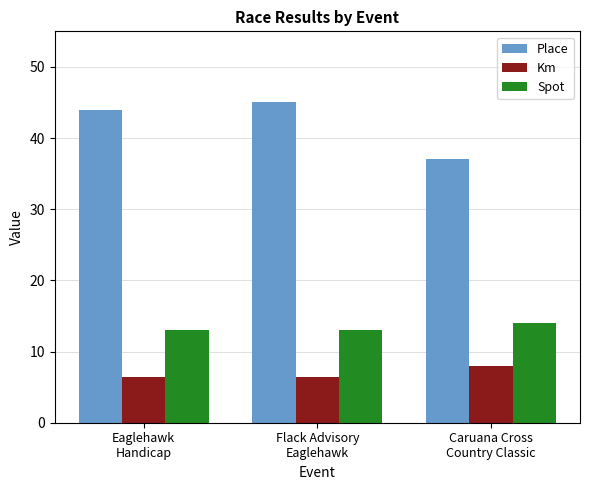

What is the value of the Place bar at the 2nd from the left?

45.0